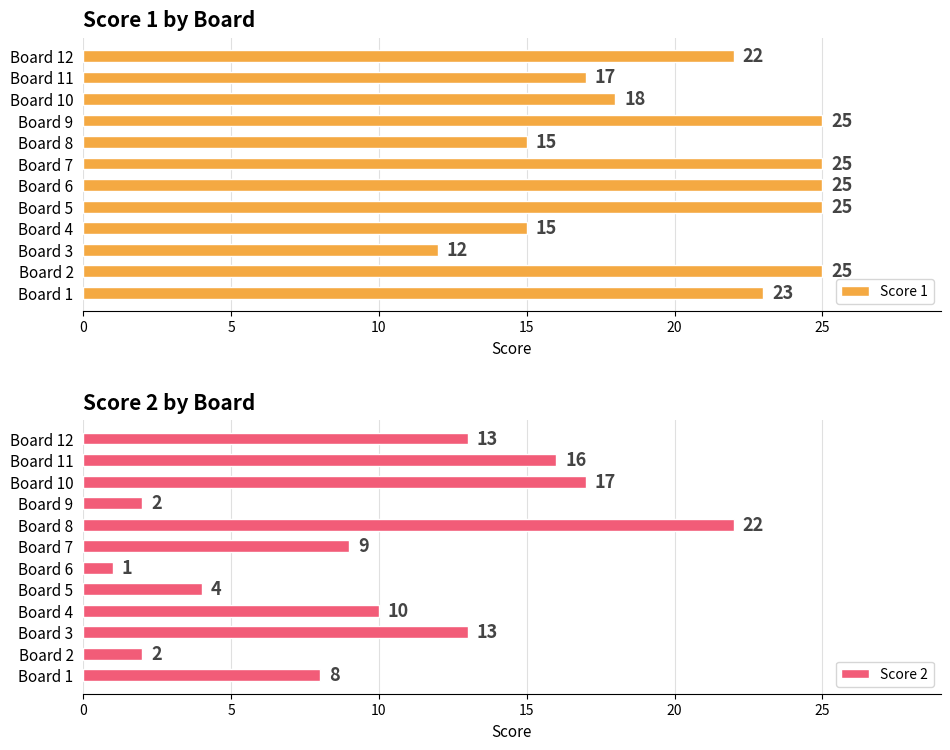

At which label is Score 1 closest to 18?

Board 10